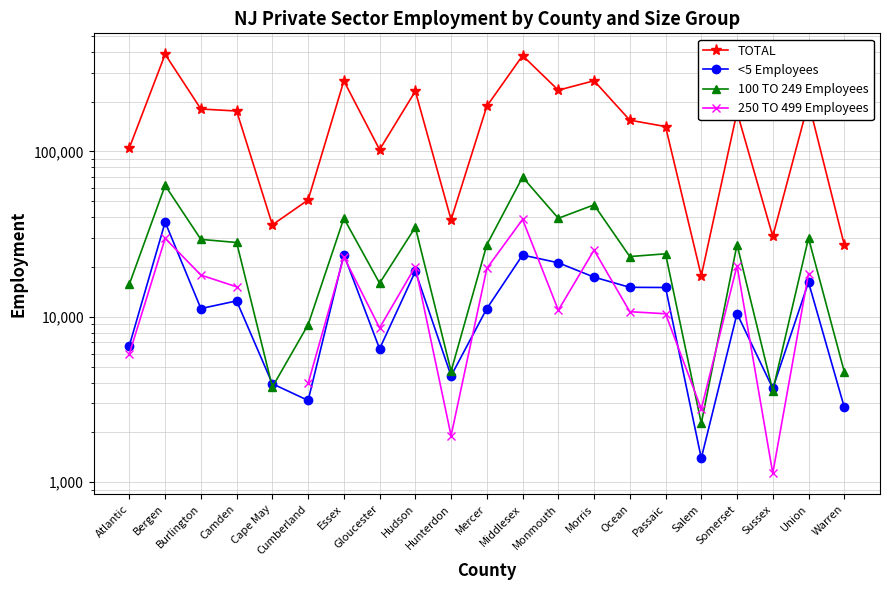

What is the greatest value displayed?

386715.0